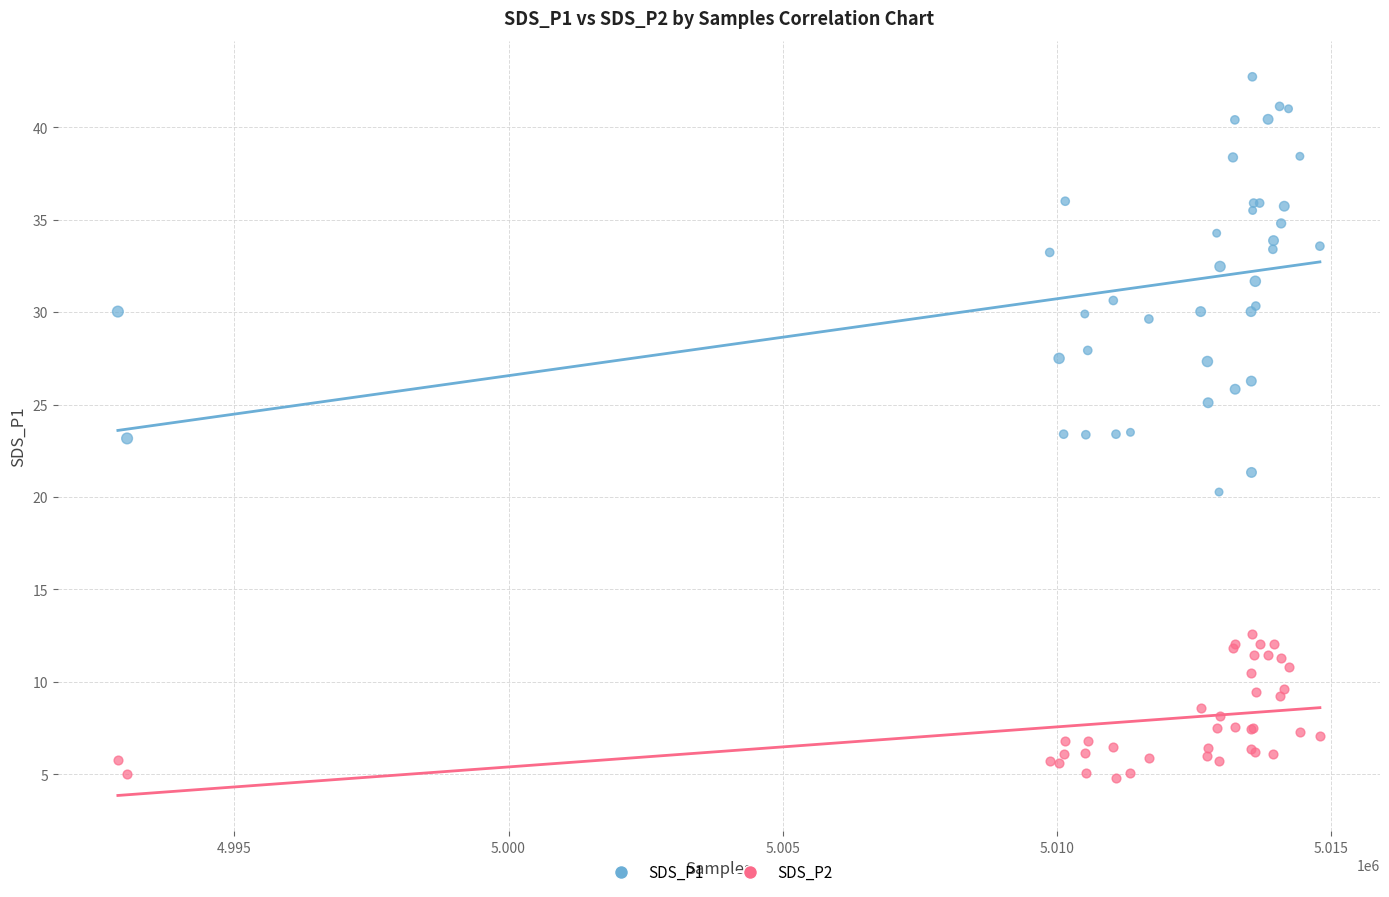

Which series has the largest Y range (max minus min)?

SDS_P1